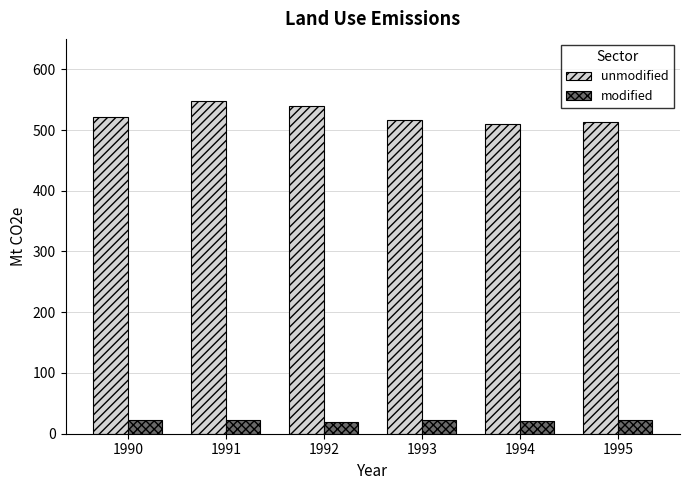

Rank the series at 1991 from lowest to highest value.

modified, unmodified